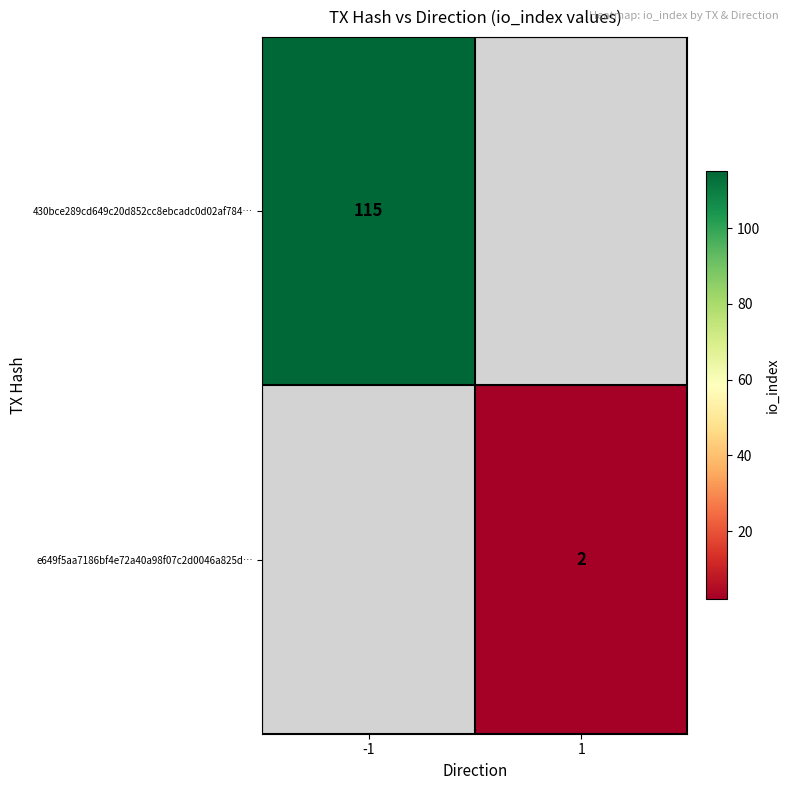

The value of e649f5aa7186bf4e72a40a98f07c2d0046a825d… at 1 is 0. True or false?

False